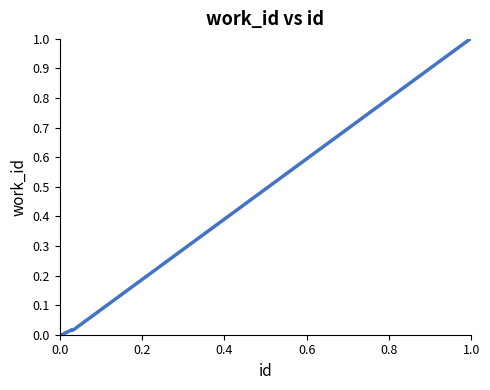

What is the difference between the maximum and minimum values?

1.0